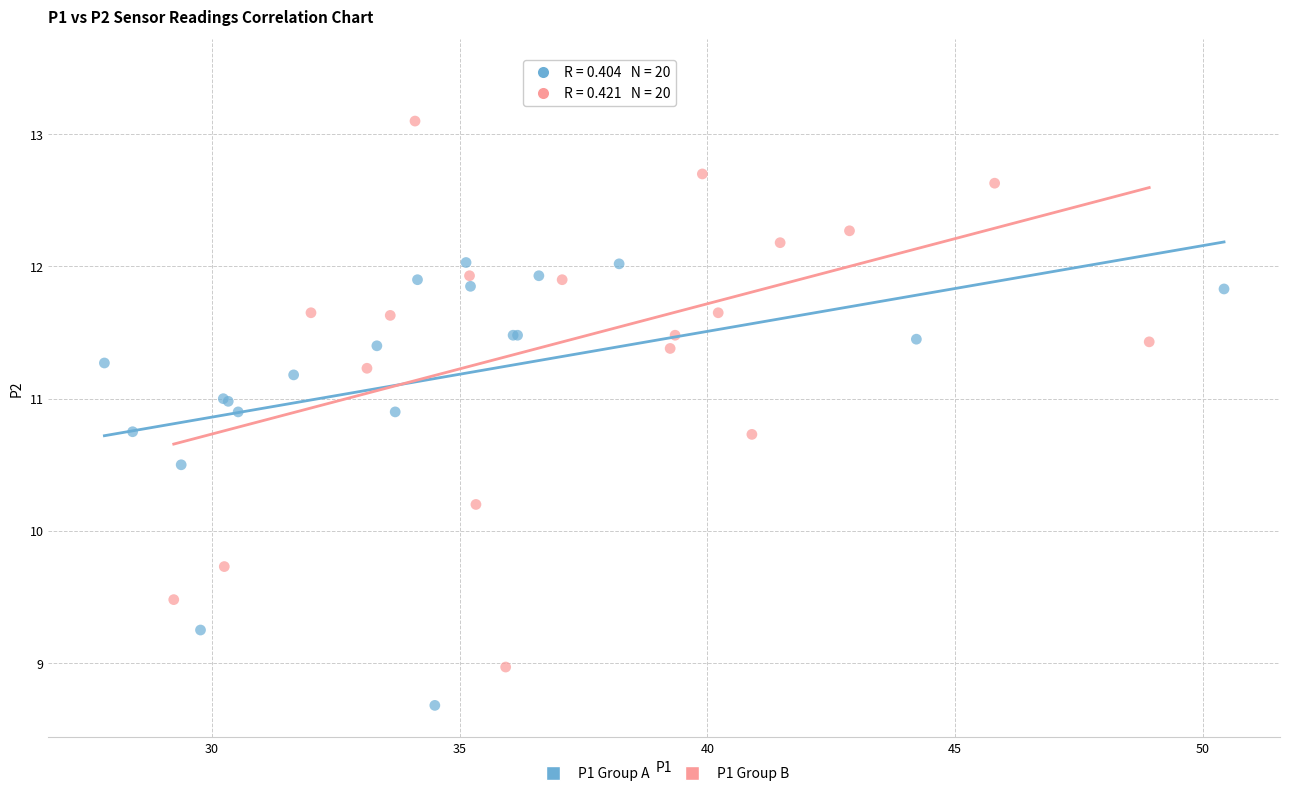

Which series has the largest Y range (max minus min)?

P1 Group B